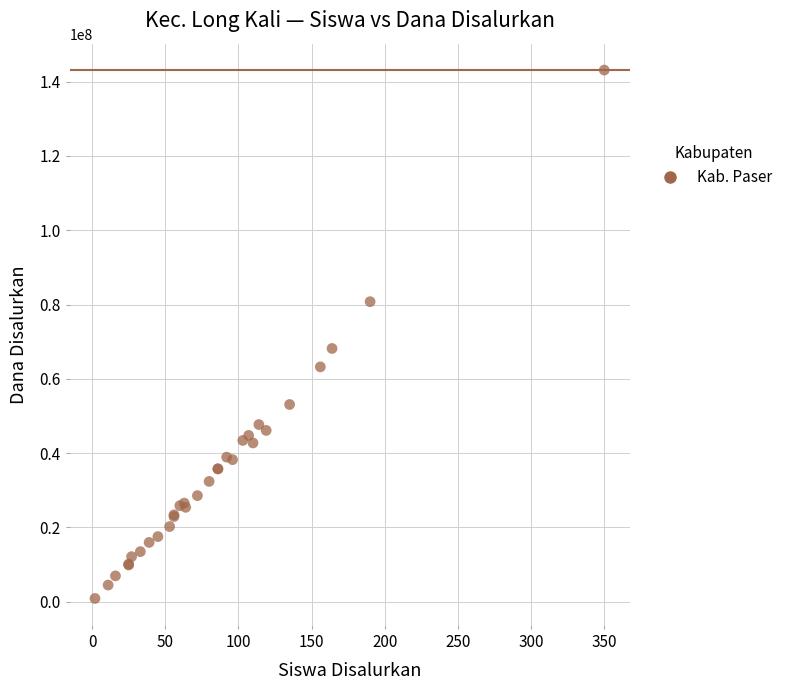

What Y value in the scatter plot is closest to 72000000?

68175000